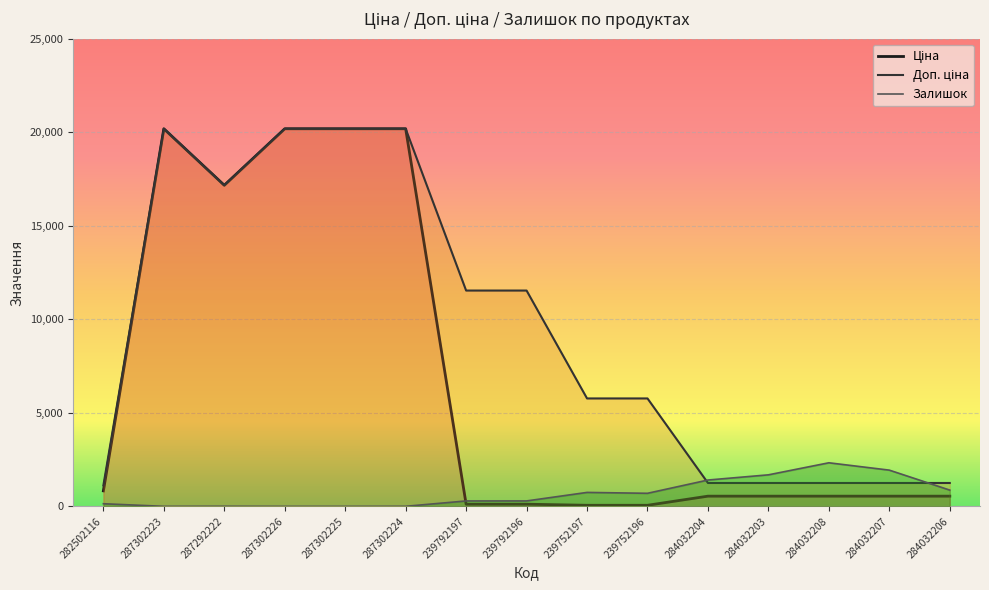

What is the difference between the maximum and minimum values in the Ціна series?

20128.3